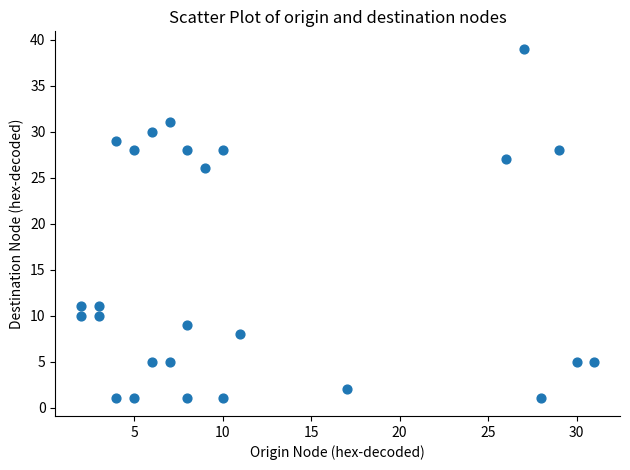

What is the range of Y values (max minus min)?

38